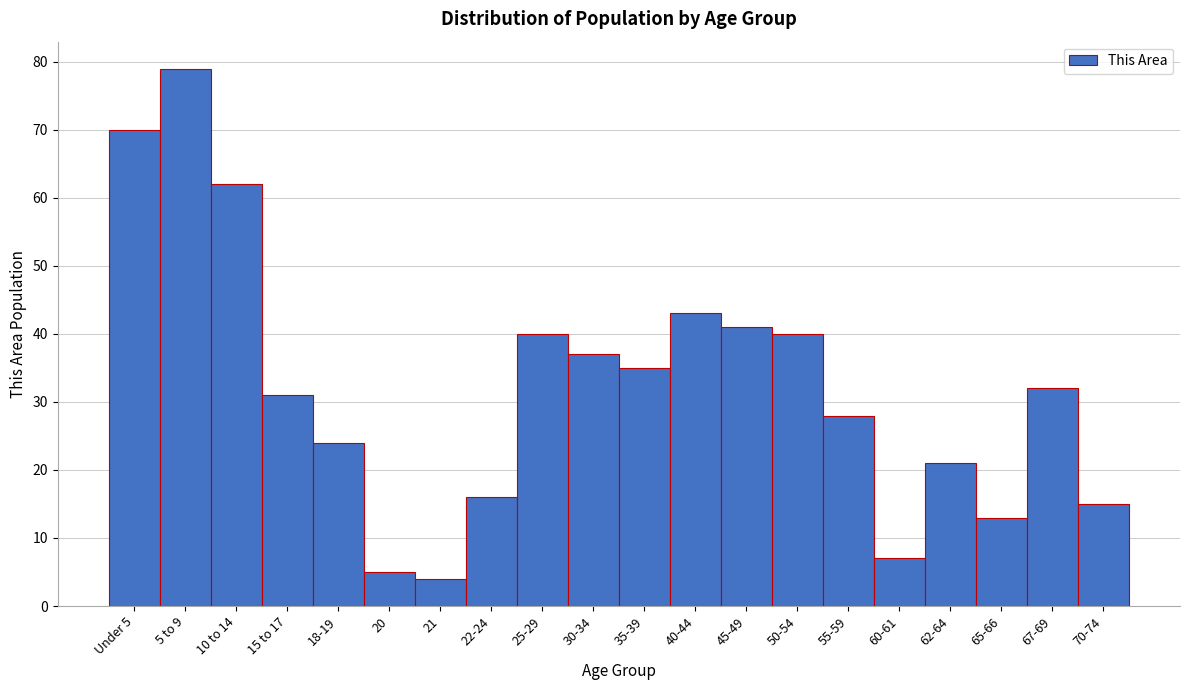

Reading left to right, extract all data points from this chart.

70	79	62	31	24	5	4	16	40	37	35	43	41	40	28	7	21	13	32	15